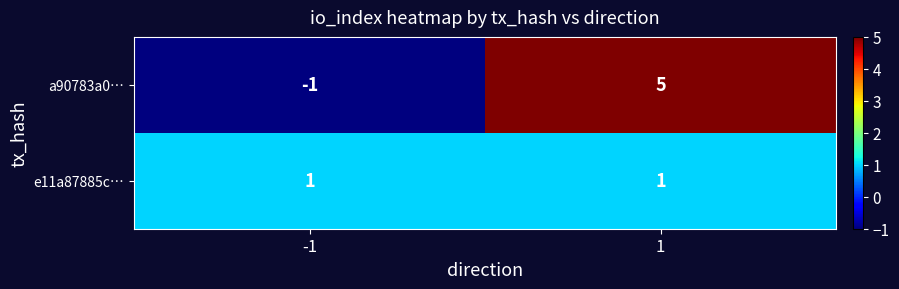

The value of e11a87885c… at -1 is 1. True or false?

True